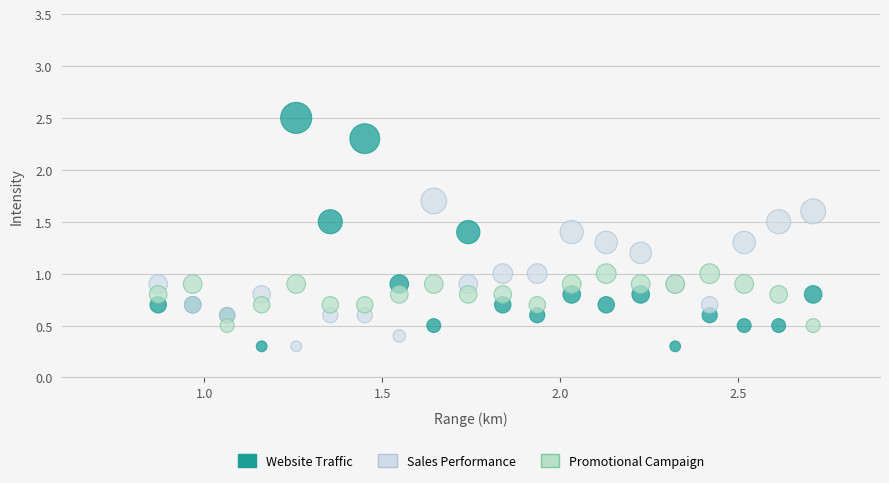

Which series reaches the maximum Y coordinate?

Website Traffic